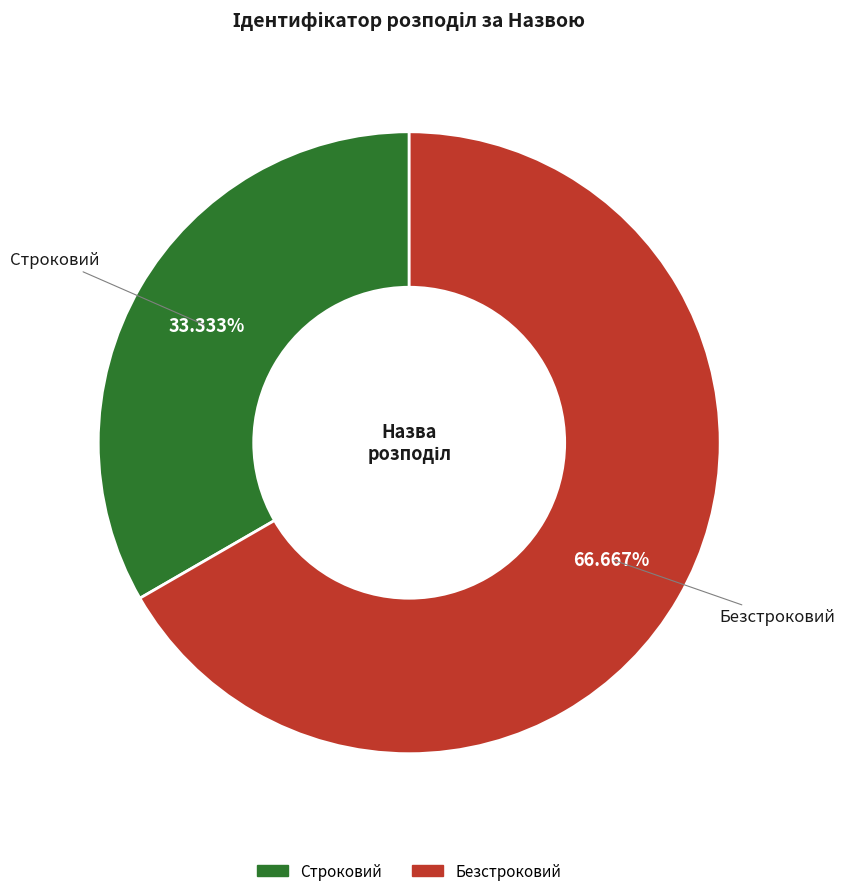

Which category has the biggest portion of the pie?

Безстроковий